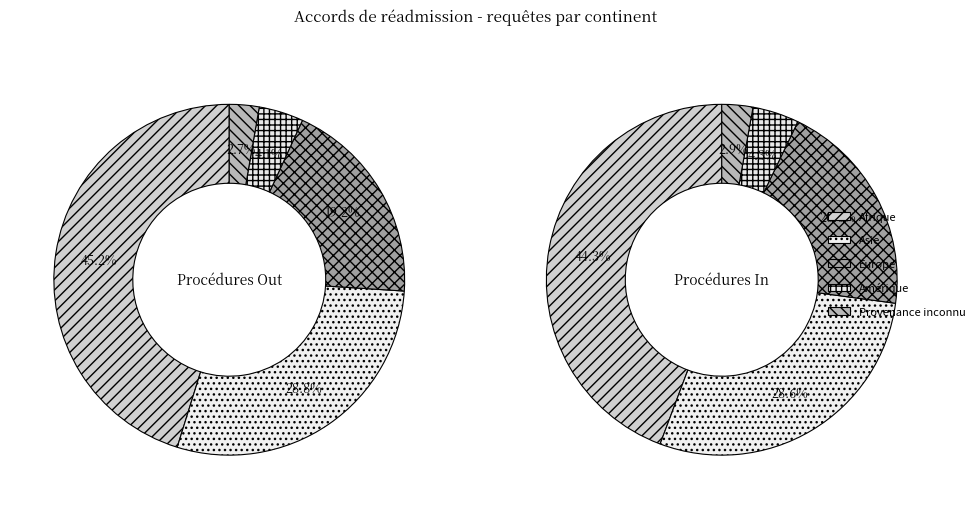

How many slices are in this pie chart?

6